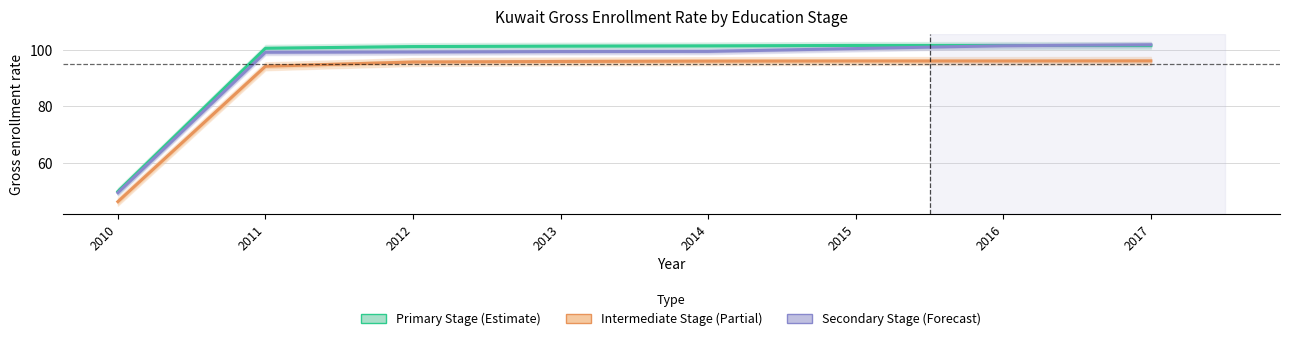

List the series in order of their overall mean, highest first.

Primary Stage, Secondary Stage, Intermediate Stage